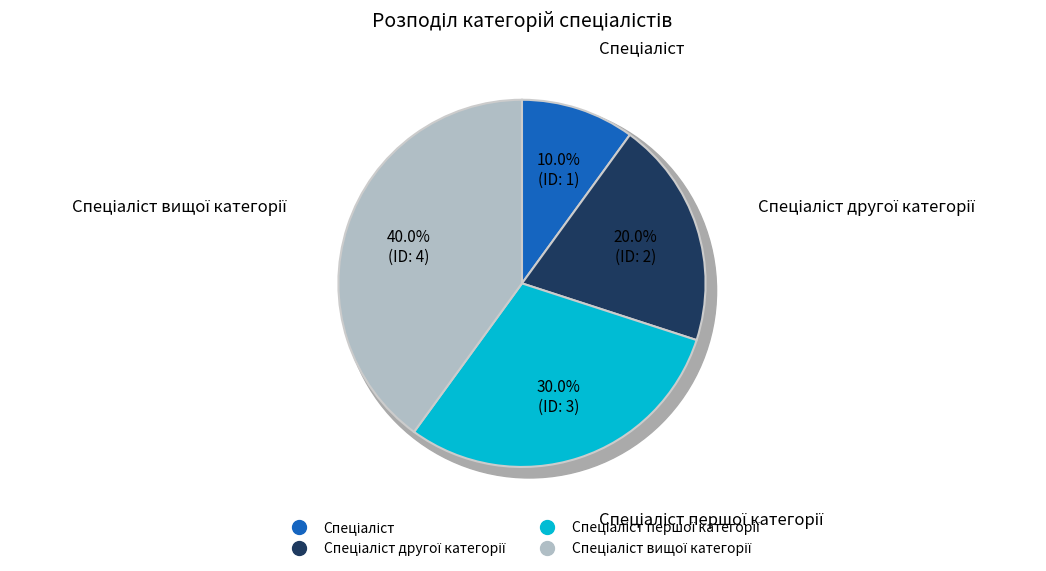

Which category has the biggest portion of the pie?

Спеціаліст вищої категорії